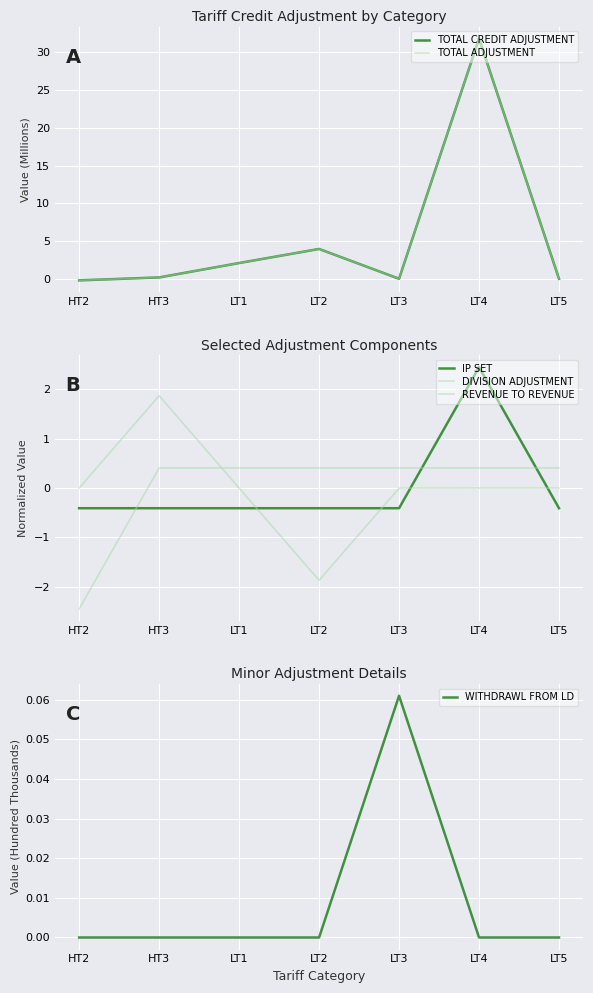

Rank the series at LT2 from highest to lowest value.

TOTAL CREDIT ADJUSTMENT, TOTAL ADJUSTMENT, DIVISION ADJUSTMENT, WITHDRAWL FROM LD, IP SET, REVENUE TO REVENUE